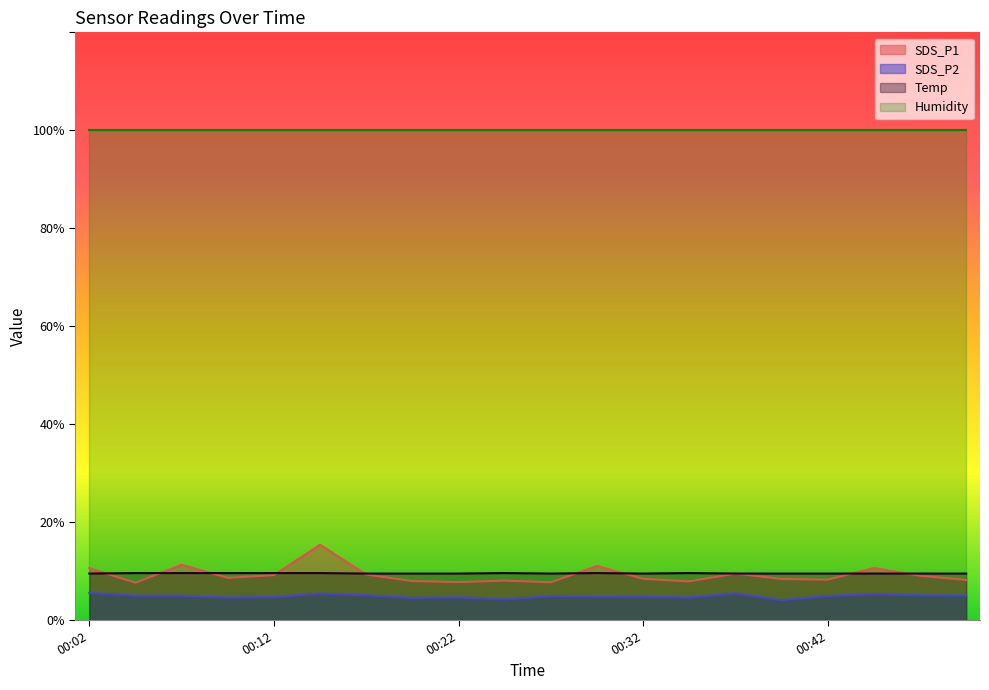

Is it true that SDS_P2 equals 5.5 at 00:02?

True